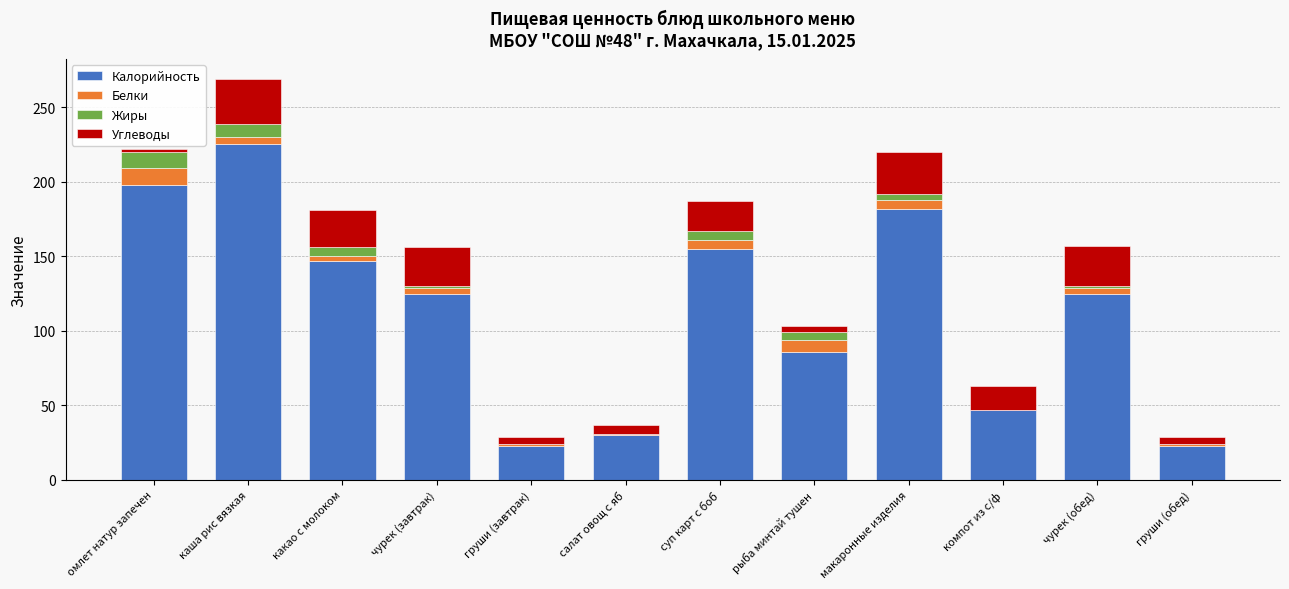

Does the chart contain stacked bars?

Yes